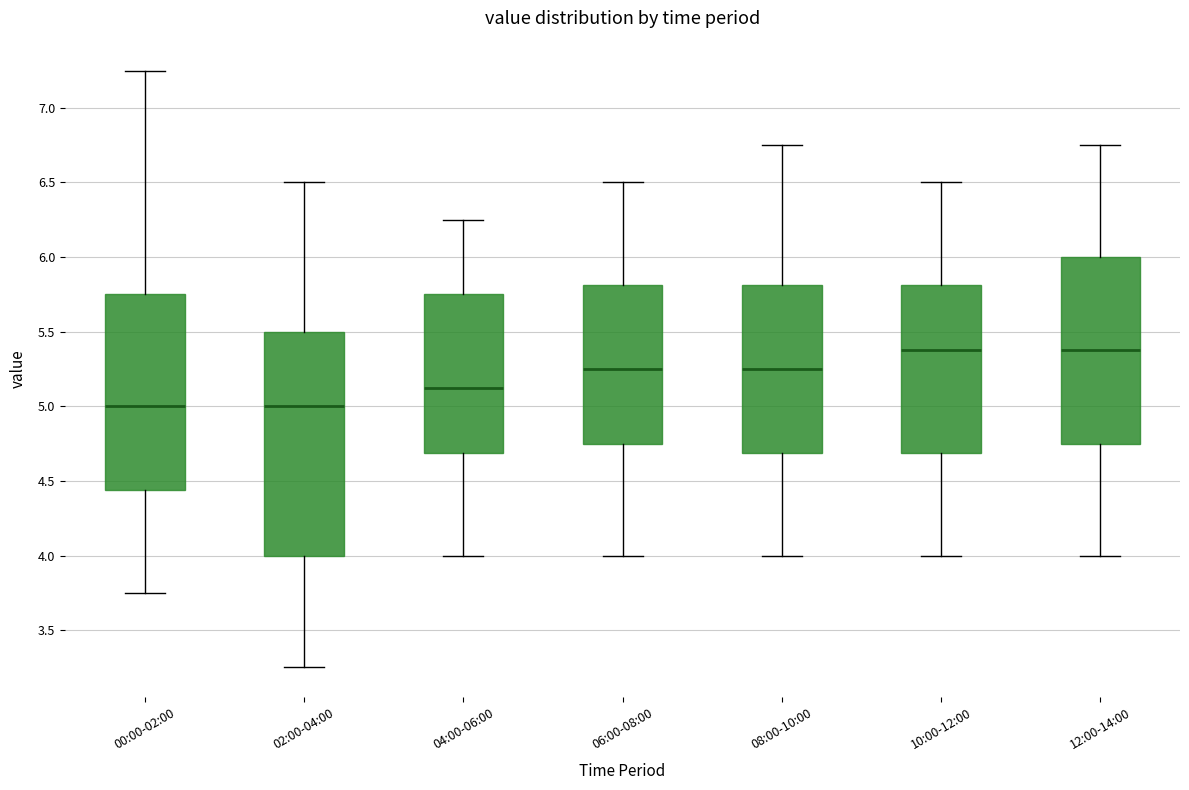

Comparing the boxes themselves (not the whiskers), which one is the tallest?

02:00-04:00